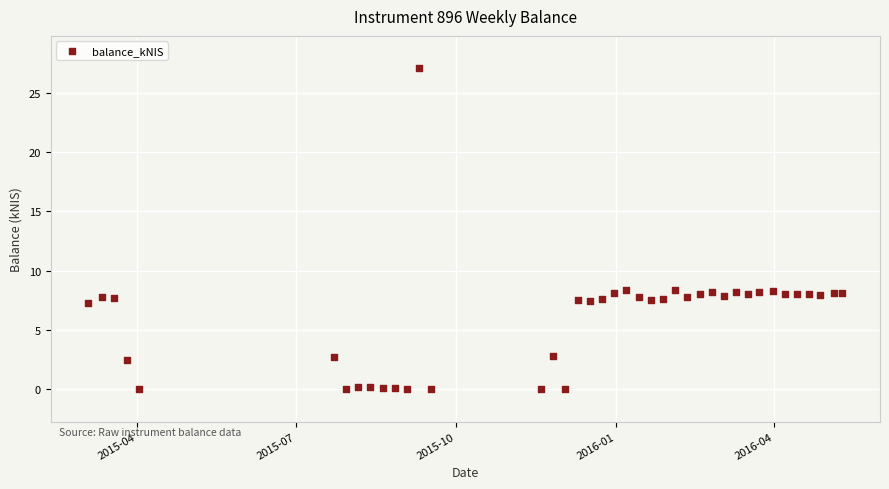

What is the range of Y values (max minus min)?

27.1